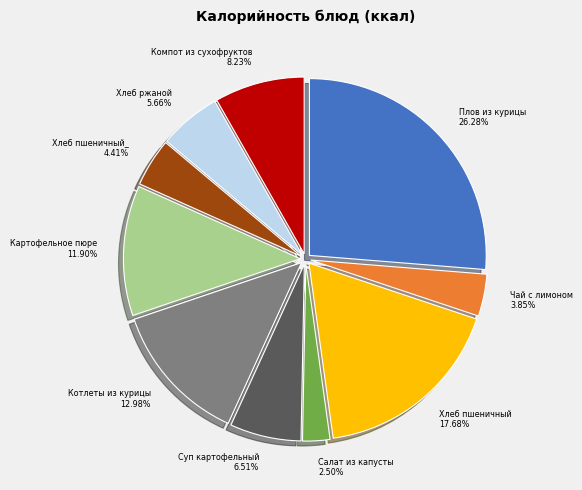

Which slice is the smallest?

Салат из капусты